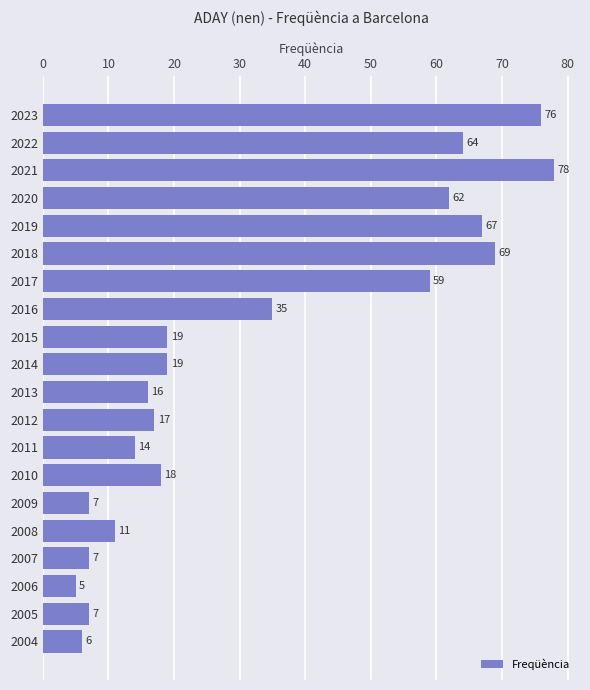

Approximately how many times larger is the value at 2023 compared to 2021?

1.0